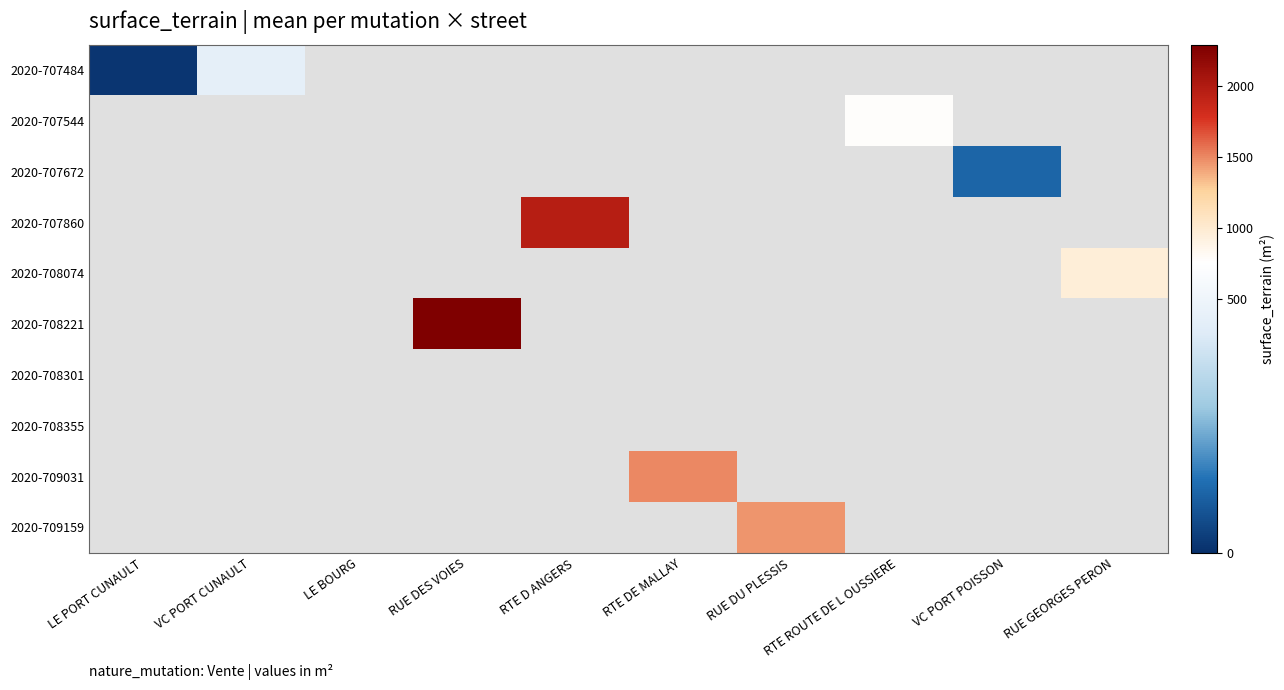

The 2020-708221 series shows 2290.0 at RUE DES VOIES. True or false?

True